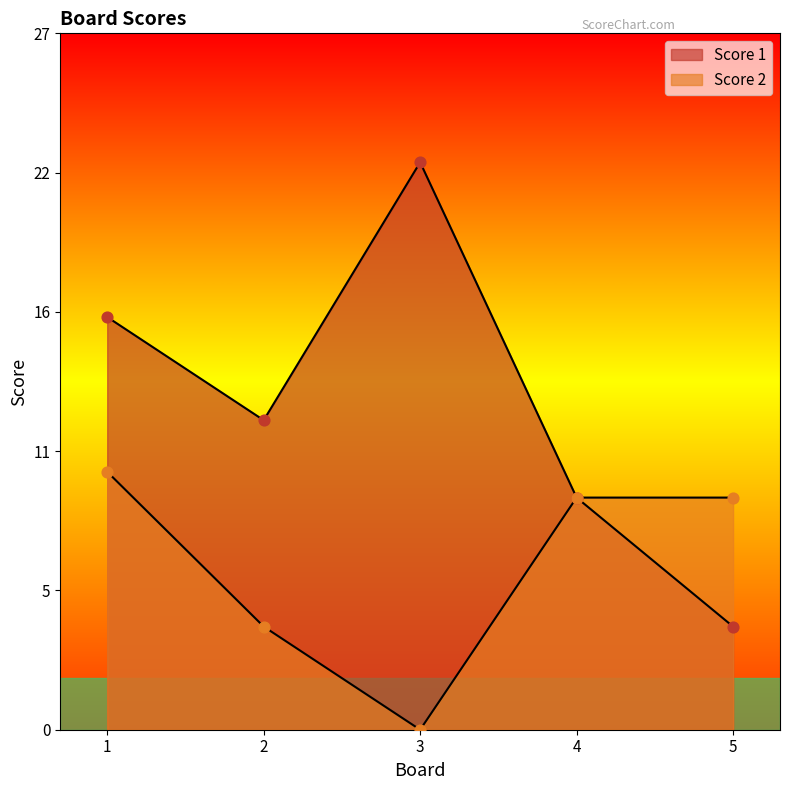

Which series reaches the minimum Y coordinate?

Score 2